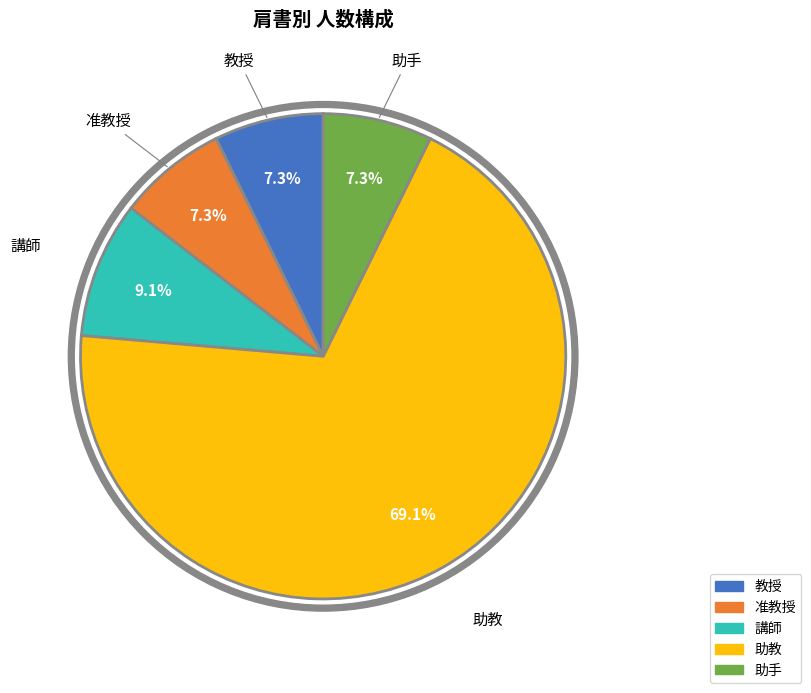

What is the ratio of the value at 助手 to the value at 教授?

1.0